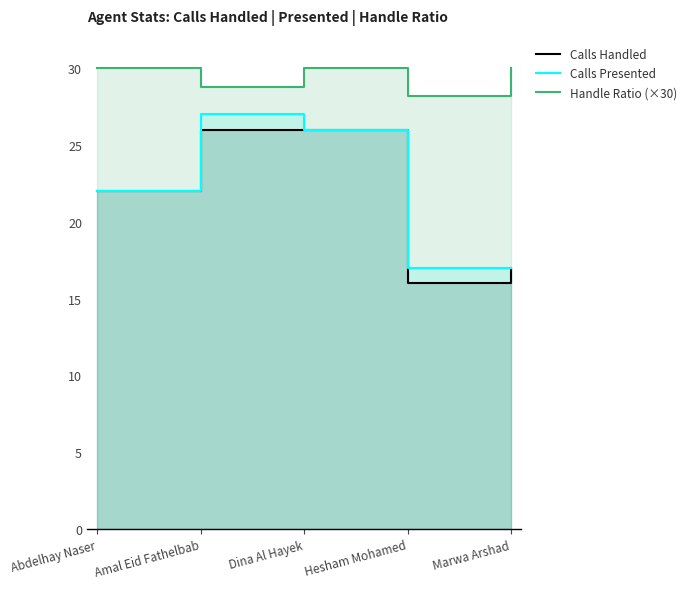

True or false: Calls Handled and Handle Ratio (×30) cross at least once.

False